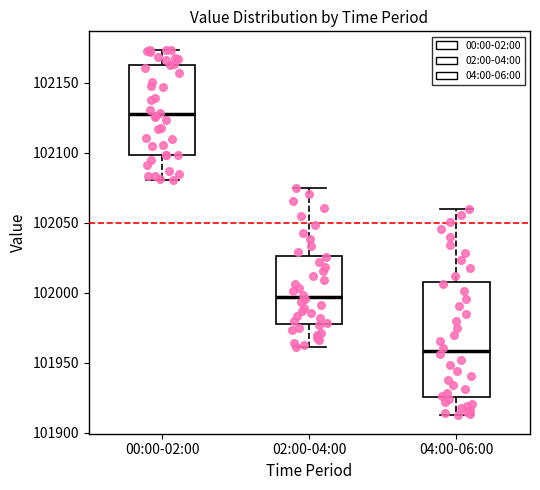

Where does the median line of the box for 02:00-04:00 sit on the y-axis? The values are not printed on the chart, so give them approximately, as read against the axis.

101995